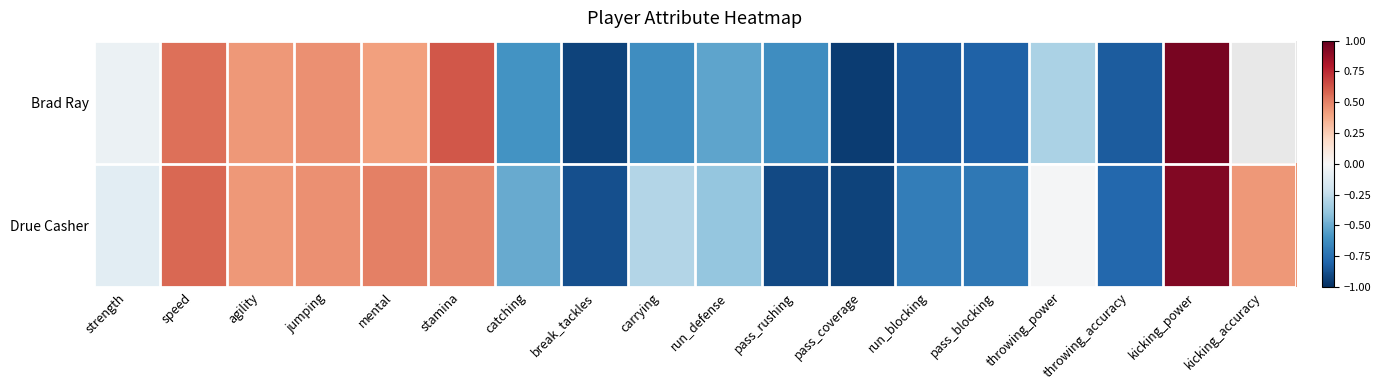

How many data points in Drue Casher are less than 0?

11